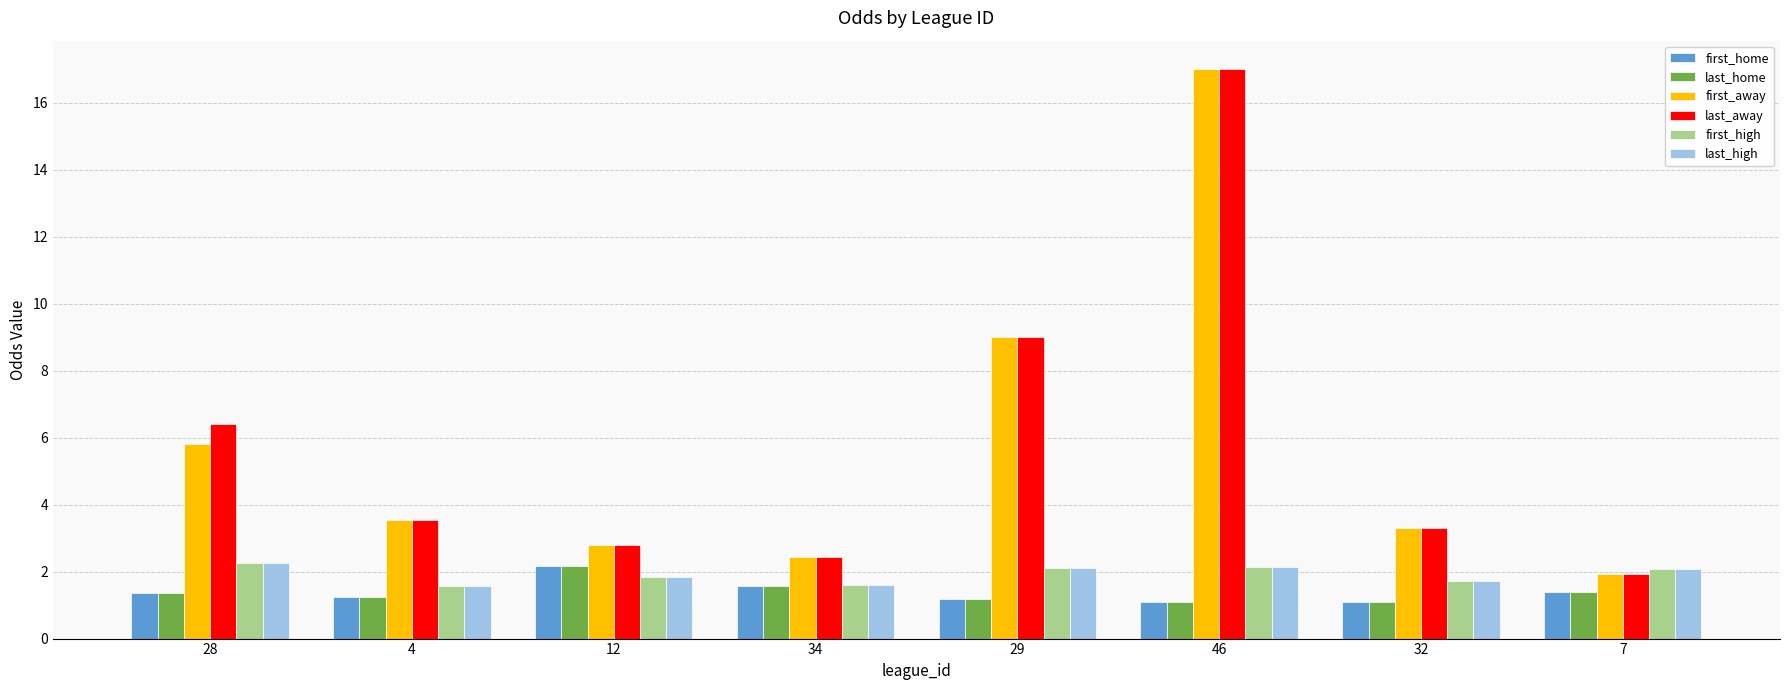

What is the difference between the highest and lowest values at 28?

5.0